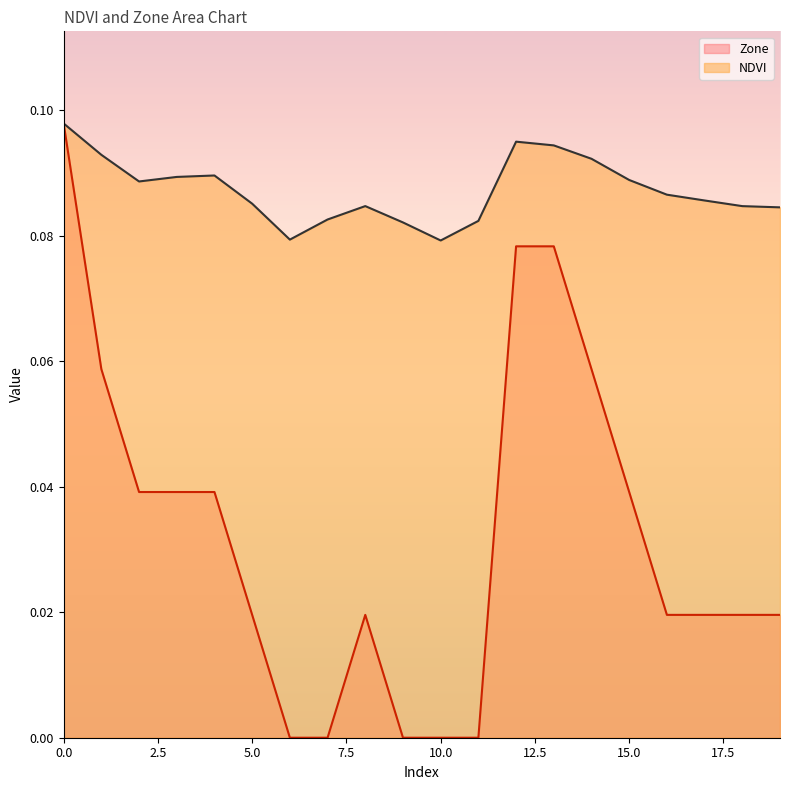

How many interior local valleys does the NDVI series have?

3